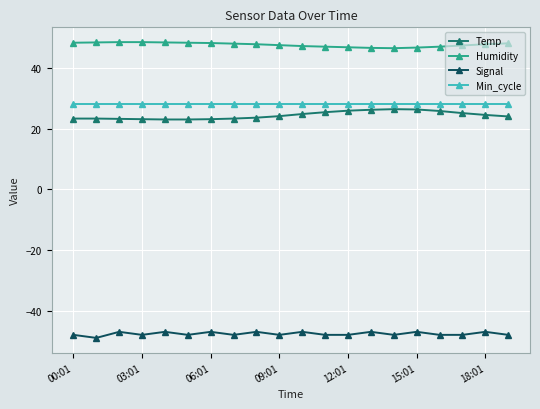

True or false: Temp and Humidity cross at least once.

False